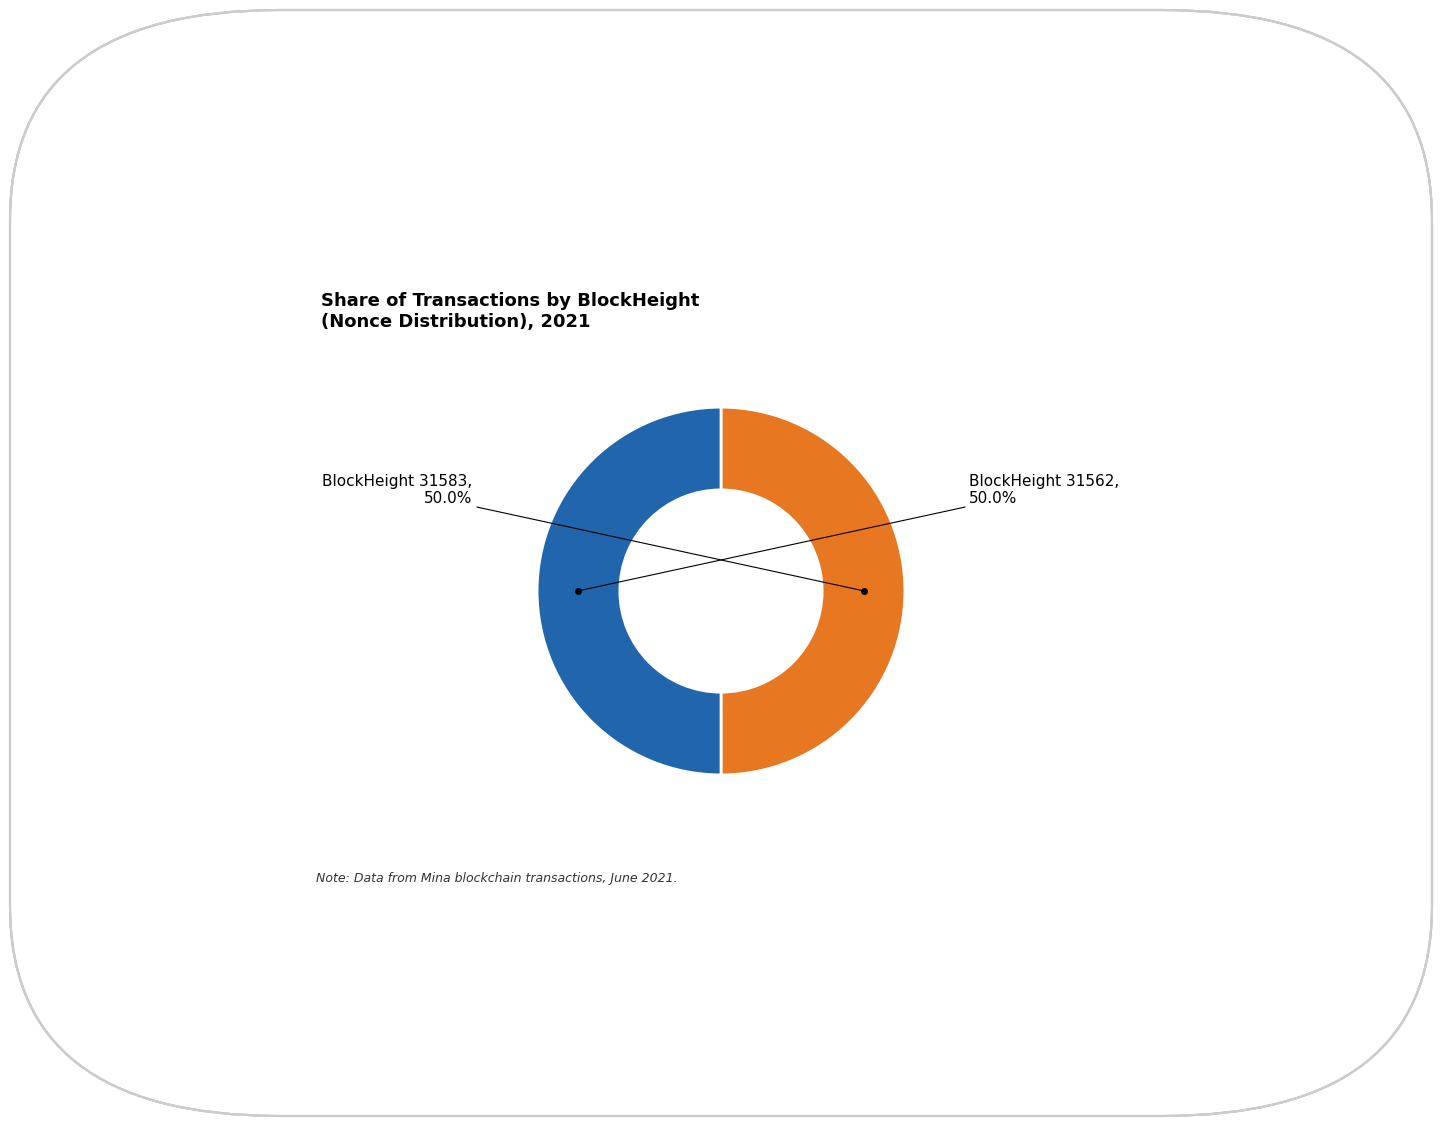

Do BlockHeight 31583 and BlockHeight 31562 together represent more than half of the pie?

Yes